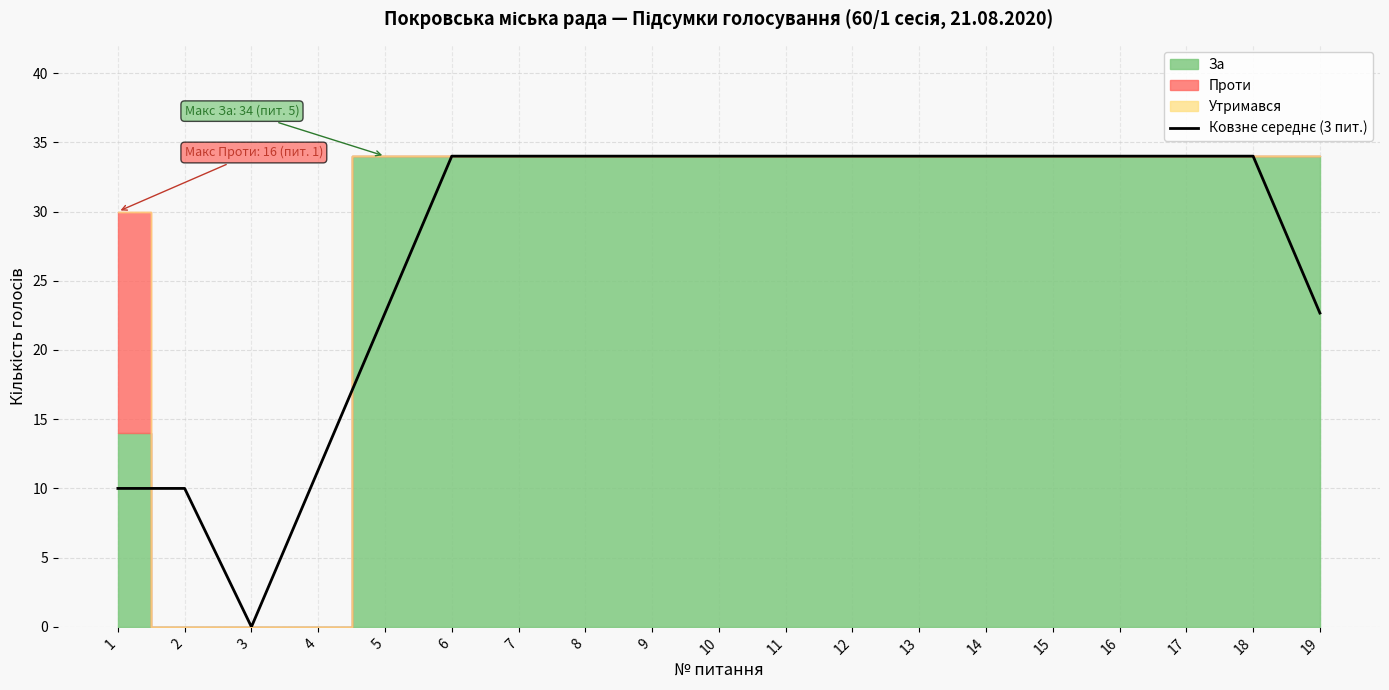

Between 3 and 16, which is larger?

16